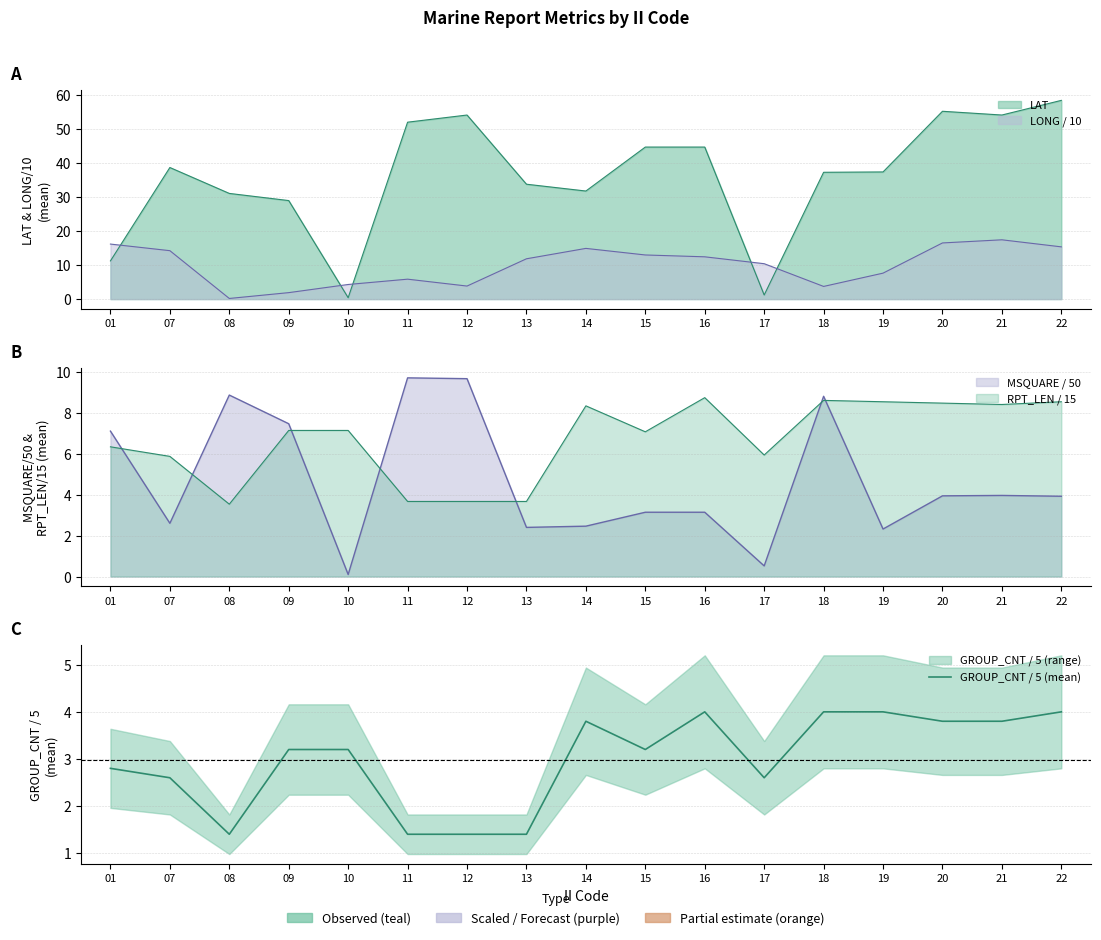

How many points are lower than both their immediate neighbors (excluding endpoints)?

3